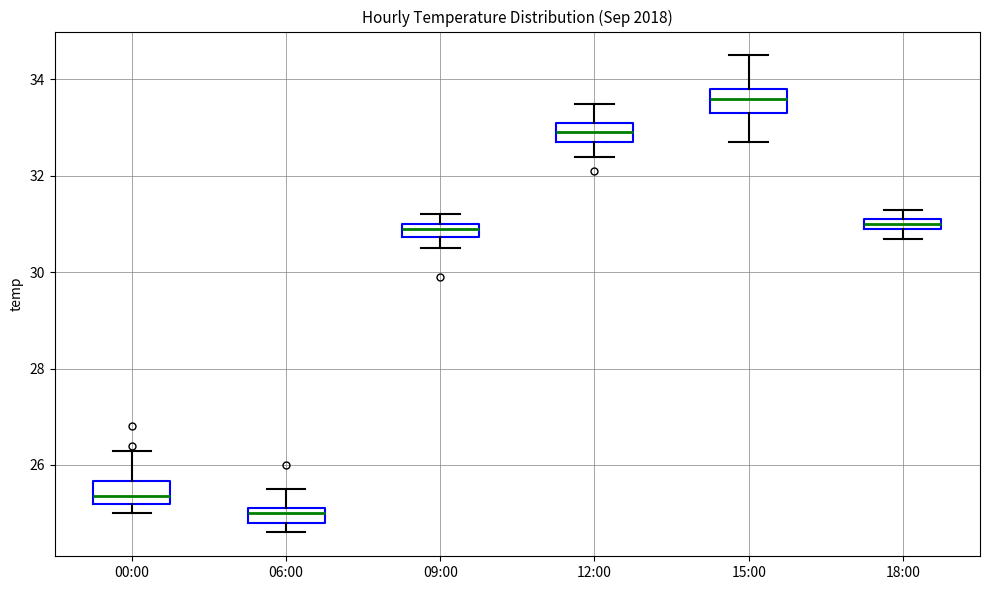

Where is the upper edge of the box for 18:00 on the y-axis? The values are not printed on the chart, so give them approximately, as read against the axis.

31.2